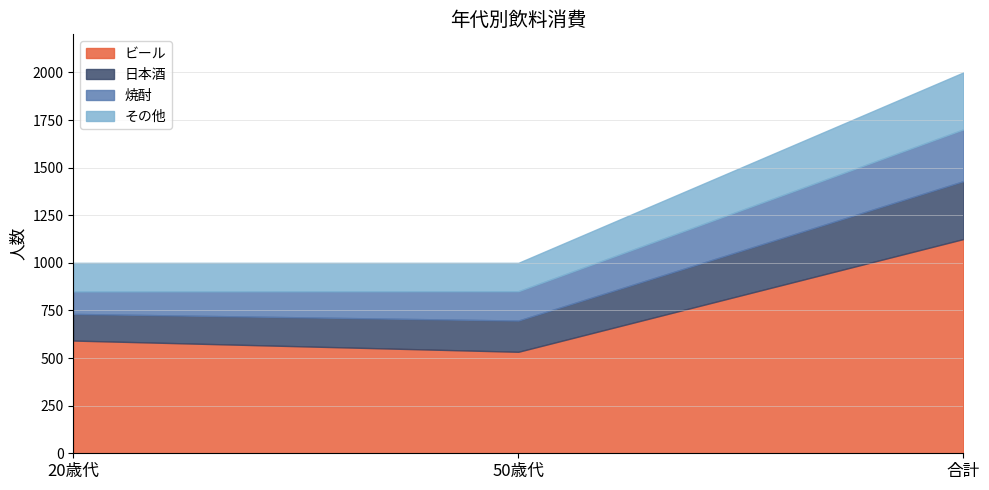

What is the difference between the 日本酒 values at 50歳代 and 20歳代?

24